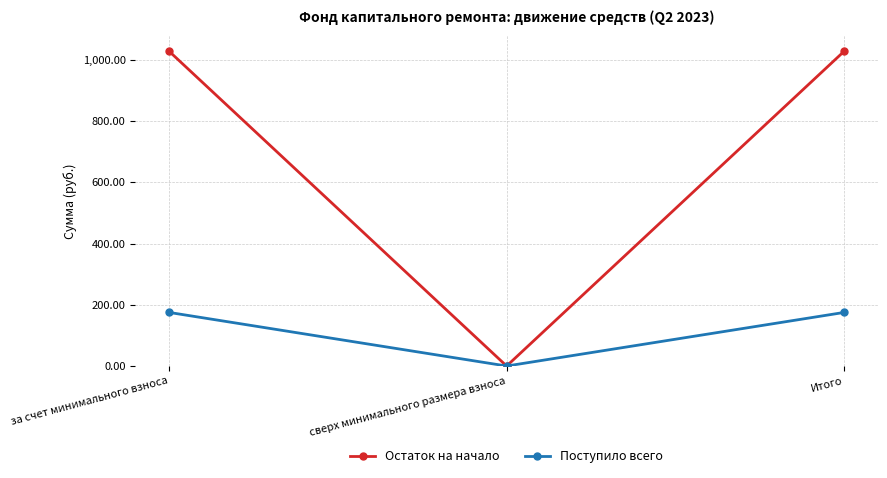

Which series has the largest range (max minus min)?

Остаток на начало